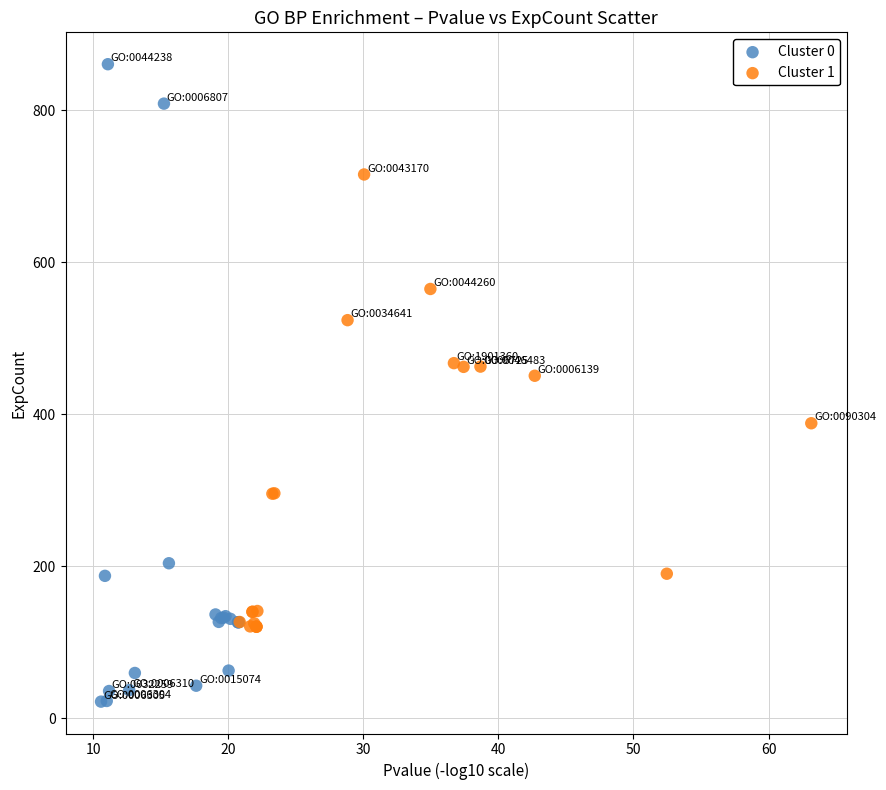

What are all the series names shown in the legend?

Cluster 0, Cluster 1